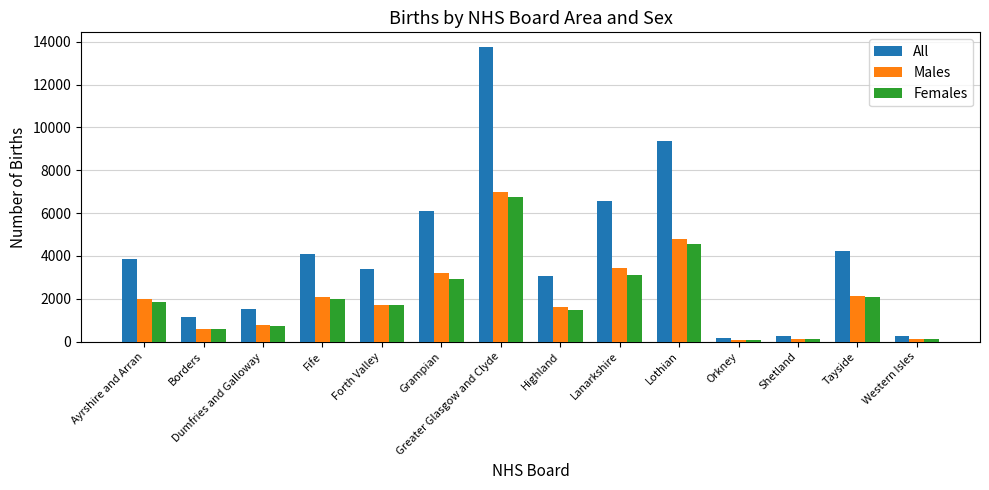

Which series has the widest spread of values?

All